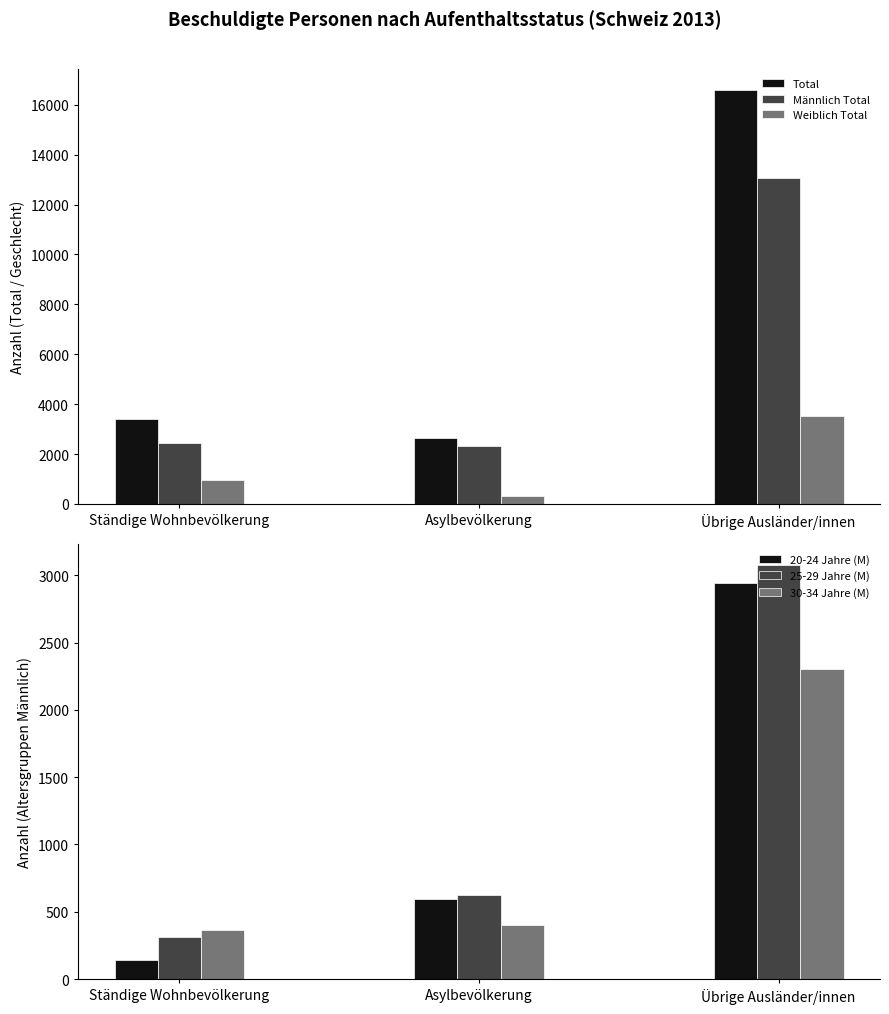

Reading left to right, transcribe all the data shown in this chart.

Total: 3393	2630	16603
Männlich Total: 2447	2317	13059
Weiblich Total: 946	313	3544
20-24 Jahre (M): 140	595	2947
25-29 Jahre (M): 316	624	3080
30-34 Jahre (M): 366	404	2302